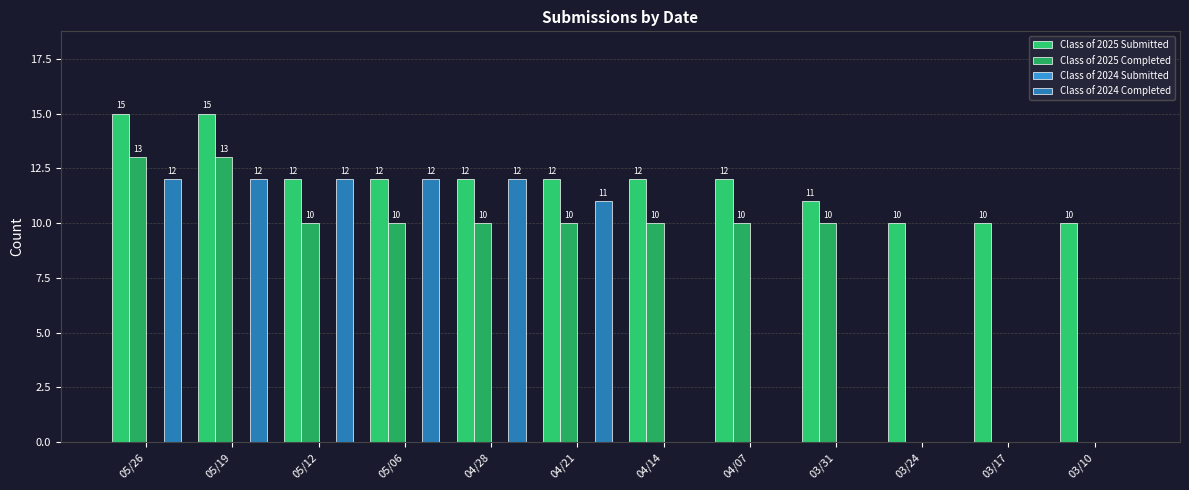

Are the bars horizontal?

No